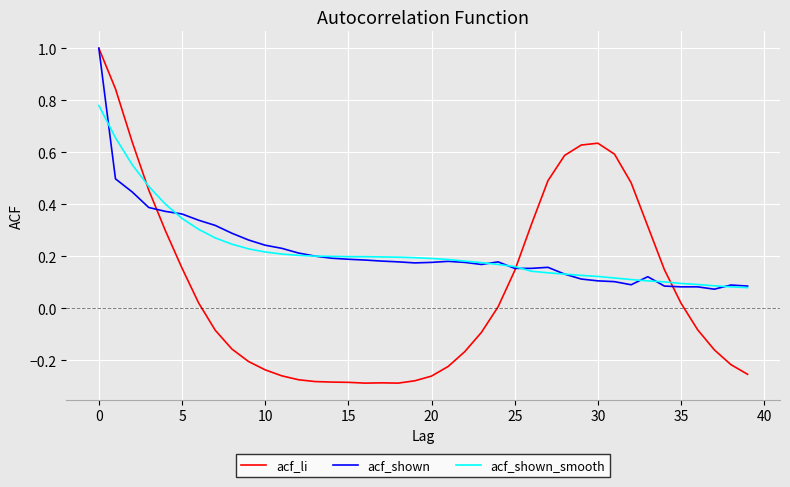

Which series has the widest spread of values?

acf_li